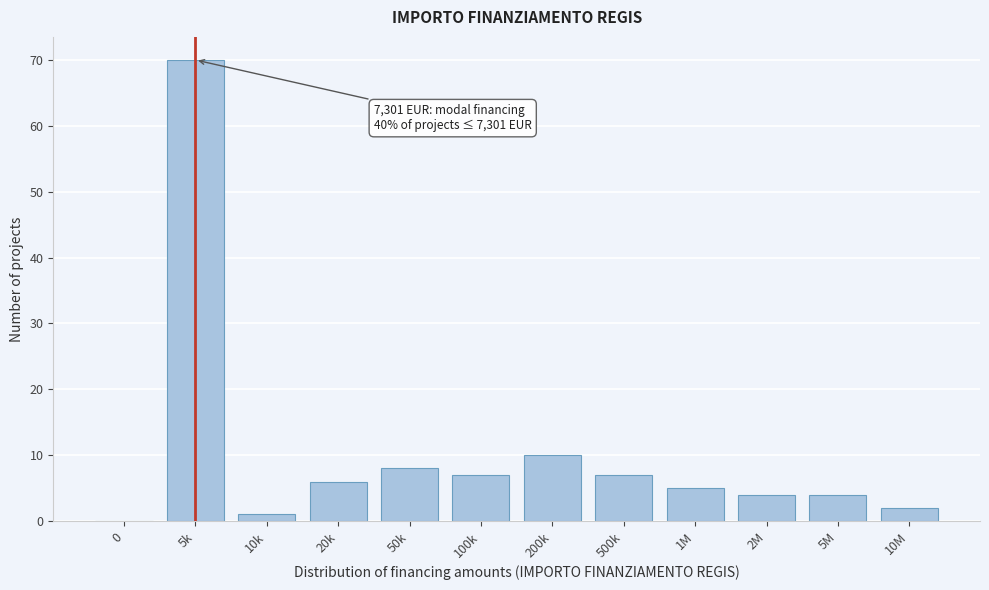

Reading right to left, extract all data points from this chart.

10M=2	5M=4	2M=4	1M=5	500k=7	200k=10	100k=7	50k=8	20k=6	10k=1	5k=70	0=0